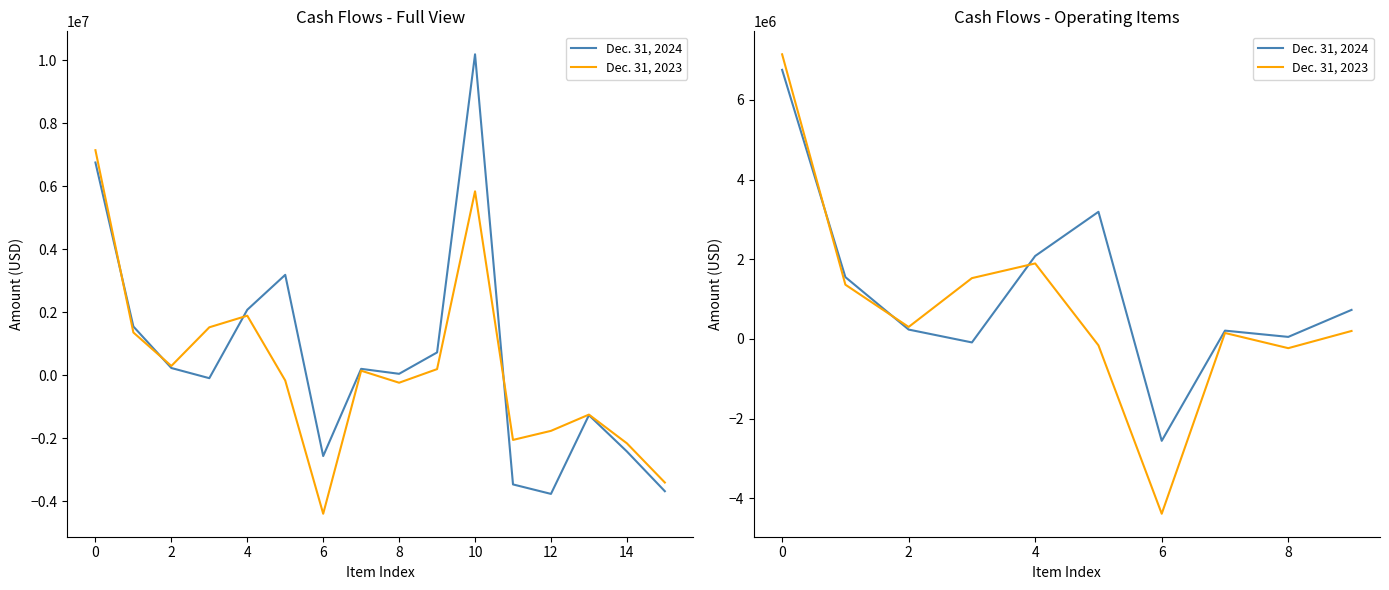

How many values in the Dec. 31, 2023 series exceed 300431?

4